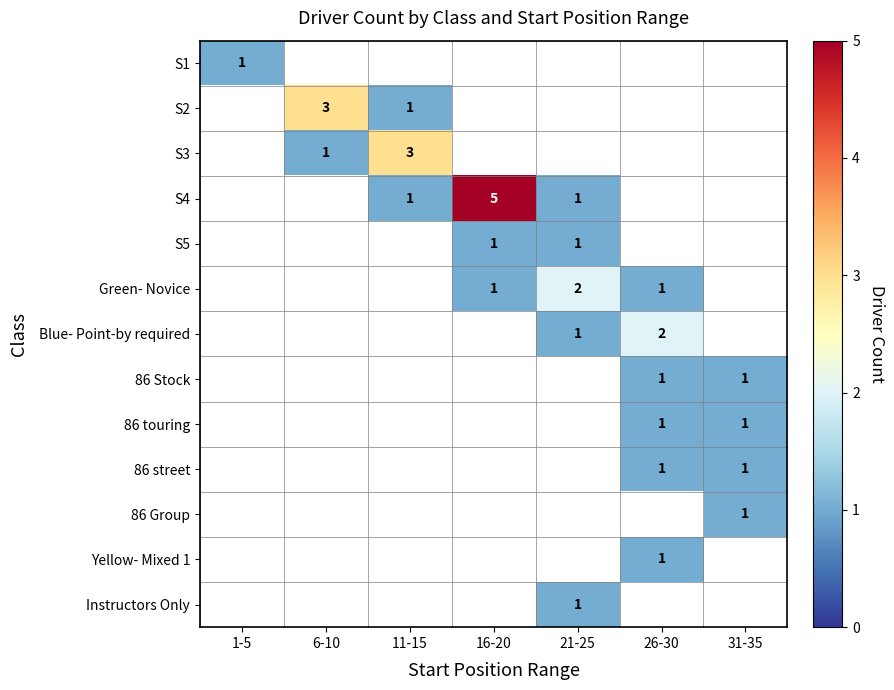

The value of Green- Novice at 21-25 is 2.0. True or false?

True